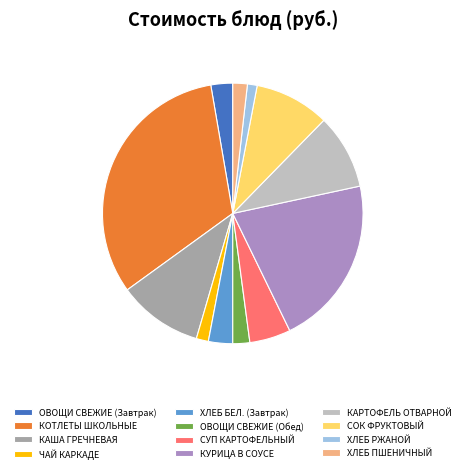

Does any single category account for the majority?

No